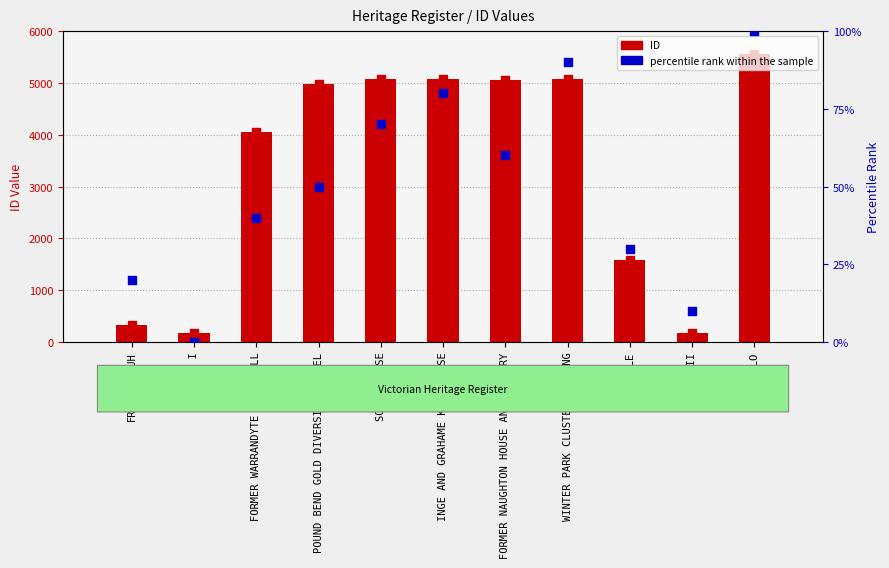

Which series has the largest total across all categories?

ID